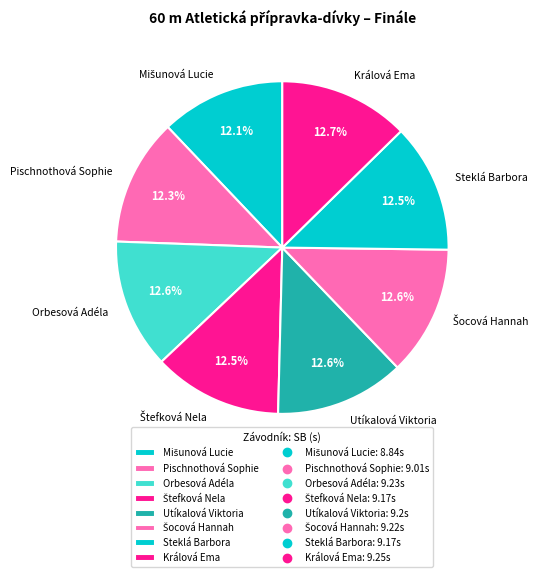

Combined, do Steklá Barbora and Orbesová Adéla account for over 50%?

No